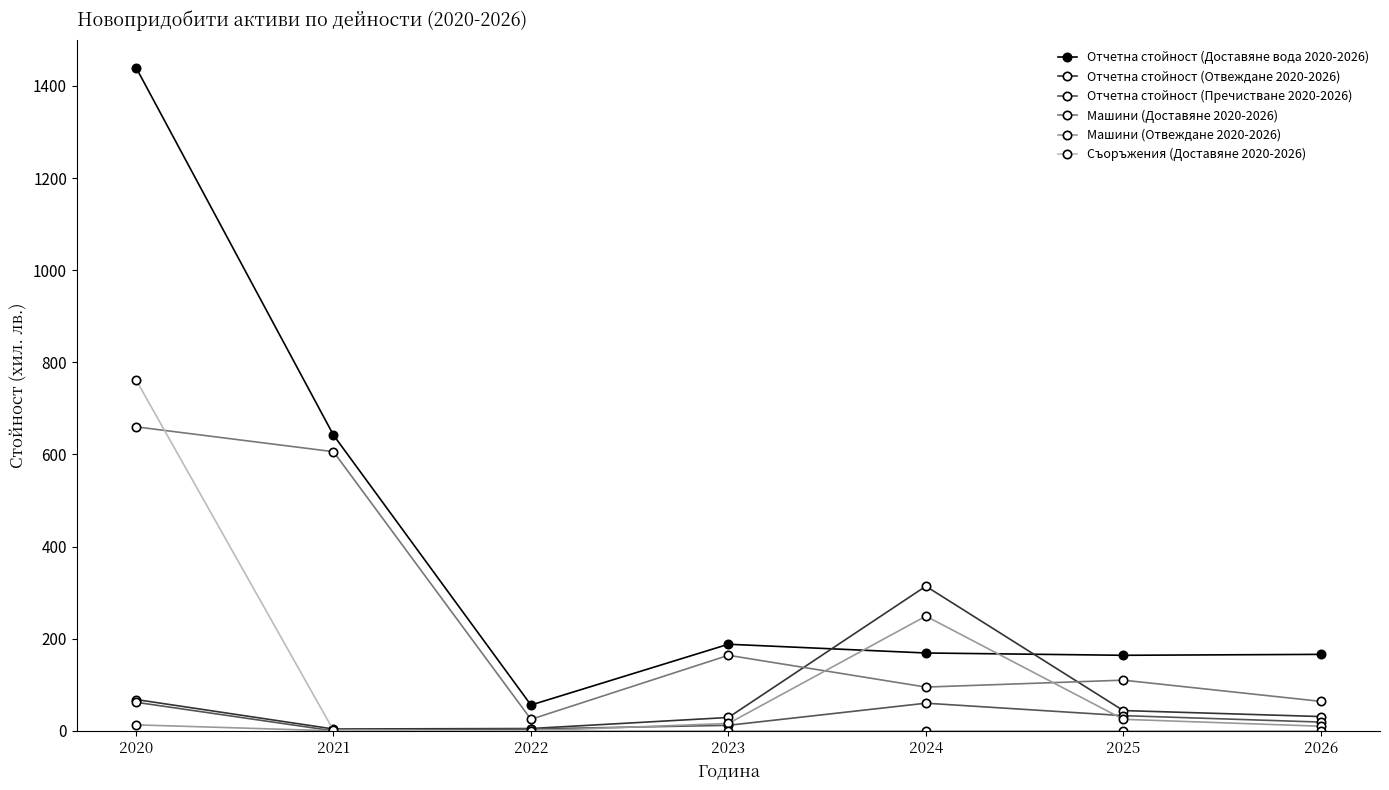

True or false: Отчетна стойност (Доставяне вода 2020-2026) and Отчетна стойност (Пречистване 2020-2026) intersect in this chart.

False